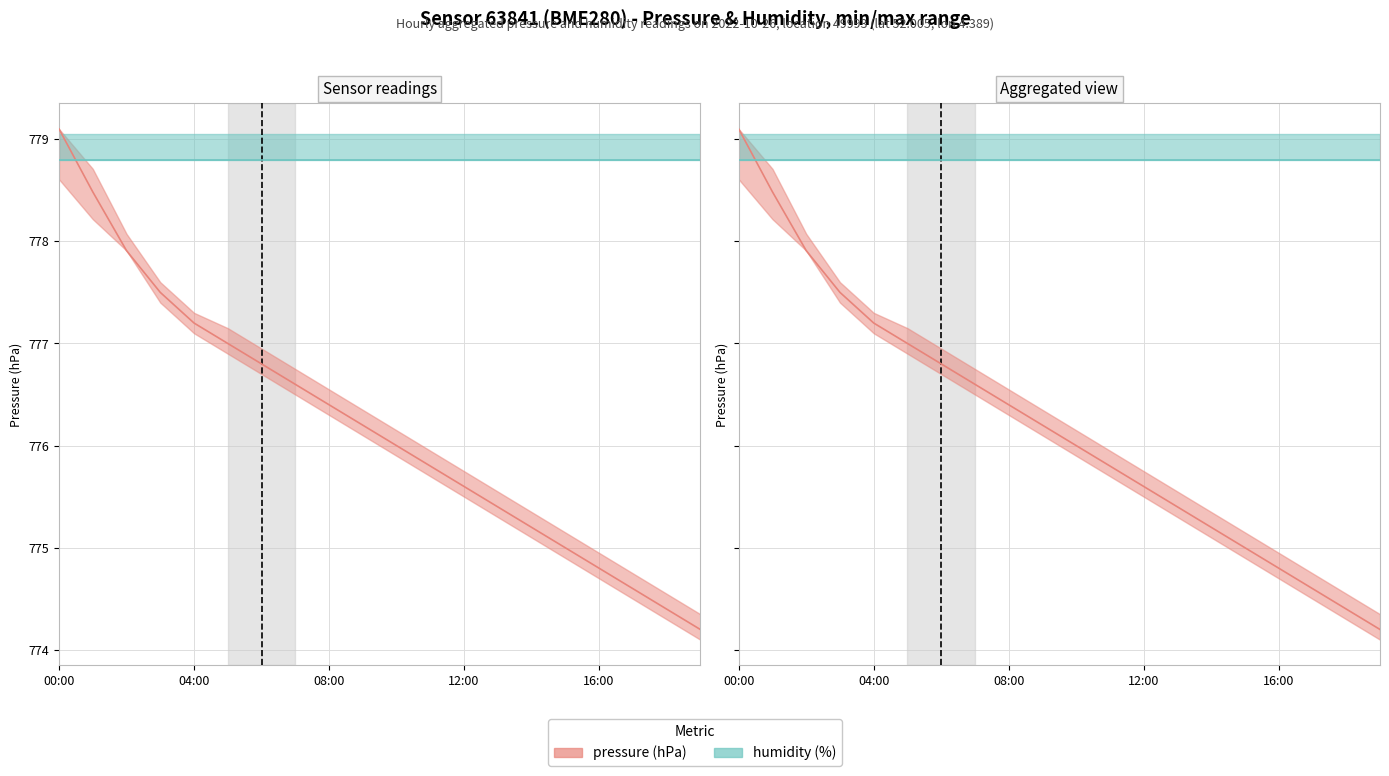

The humidity (%) series shows 778.8 at 9. True or false?

True